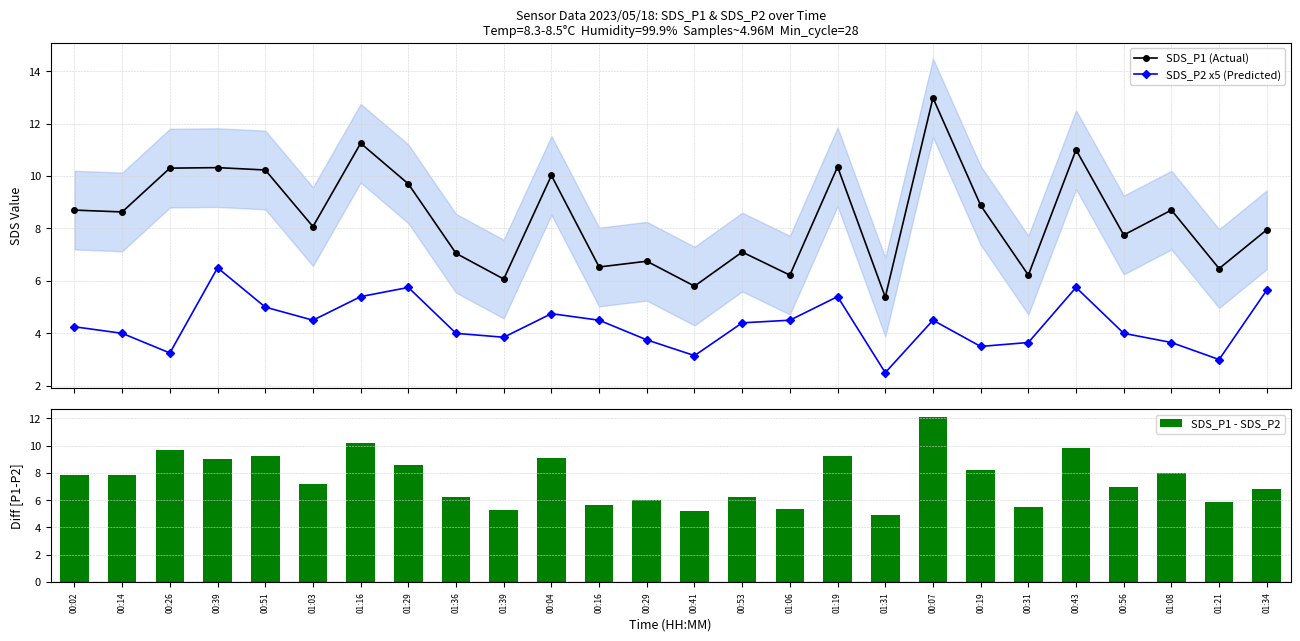

What is the sum of all SDS_P1 - SDS_P2 values?

195.8